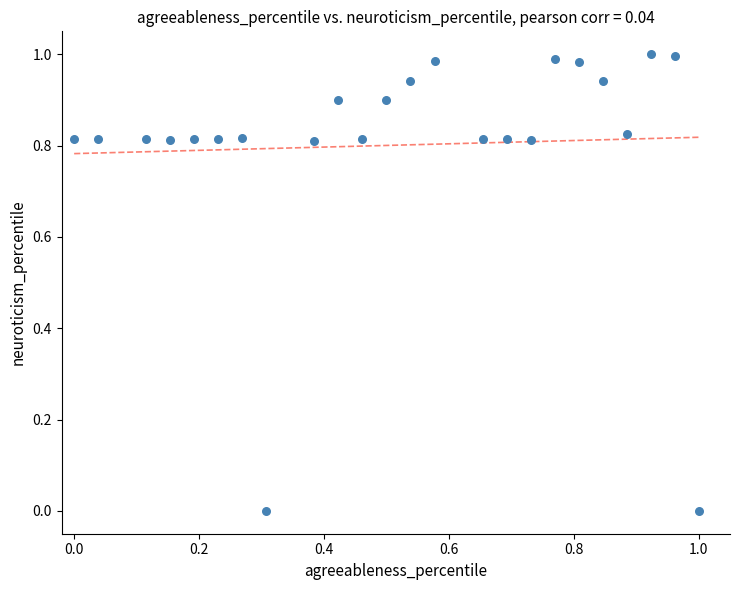

How many points are shown in the scatter plot?

24